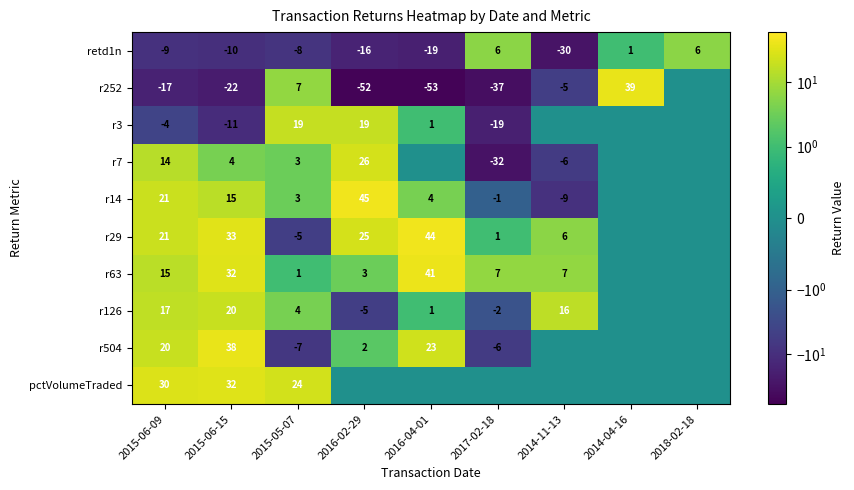

What is the average value of the retd1n series?

-9